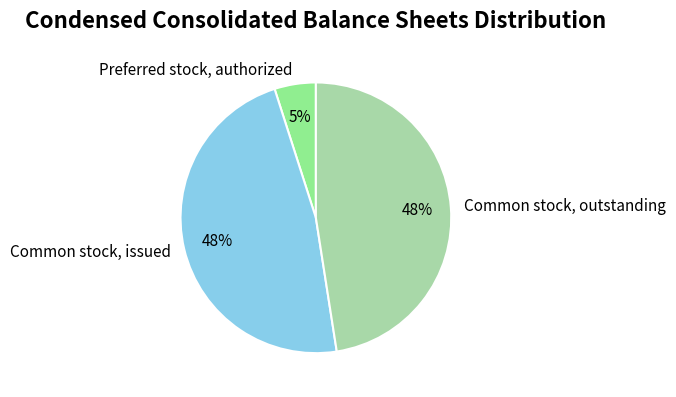

Between Common stock, issued and Preferred stock, authorized, which is larger?

Common stock, issued